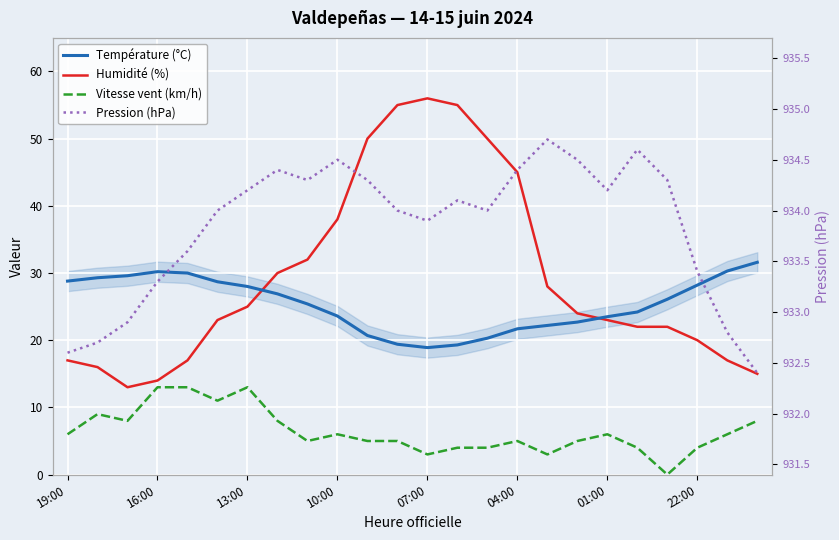

What is the lowest value of the Pression (hPa) series?

932.4